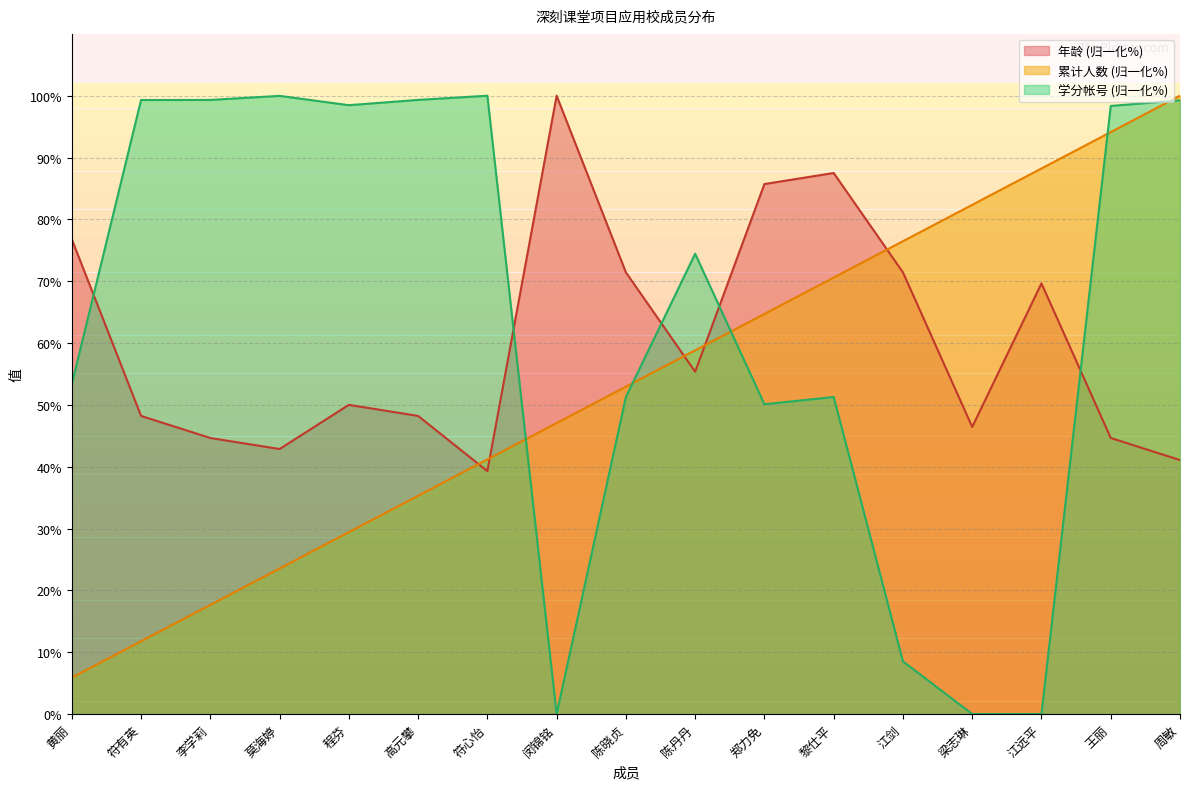

How many times do 学分帐号 and 应用校人数累计 cross each other?

5